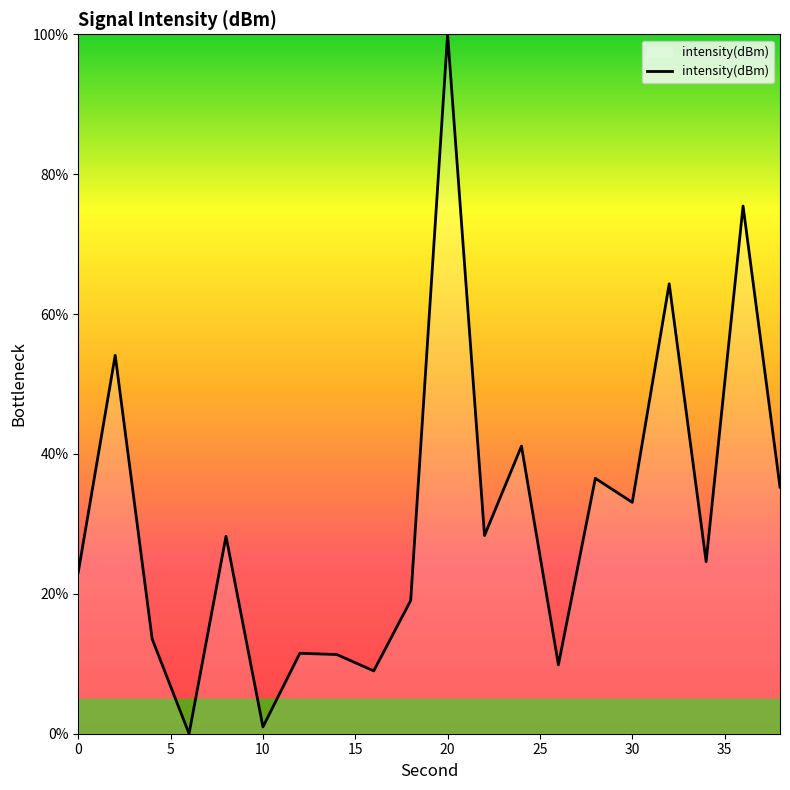

What is the difference between the maximum and minimum values?

100.0